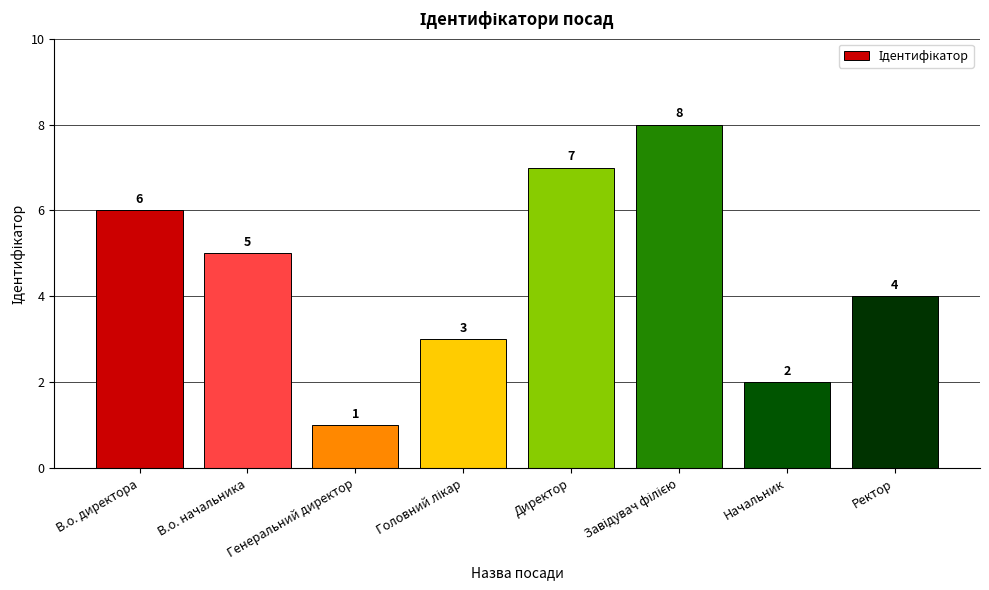

What position from the left is Ректор?

8